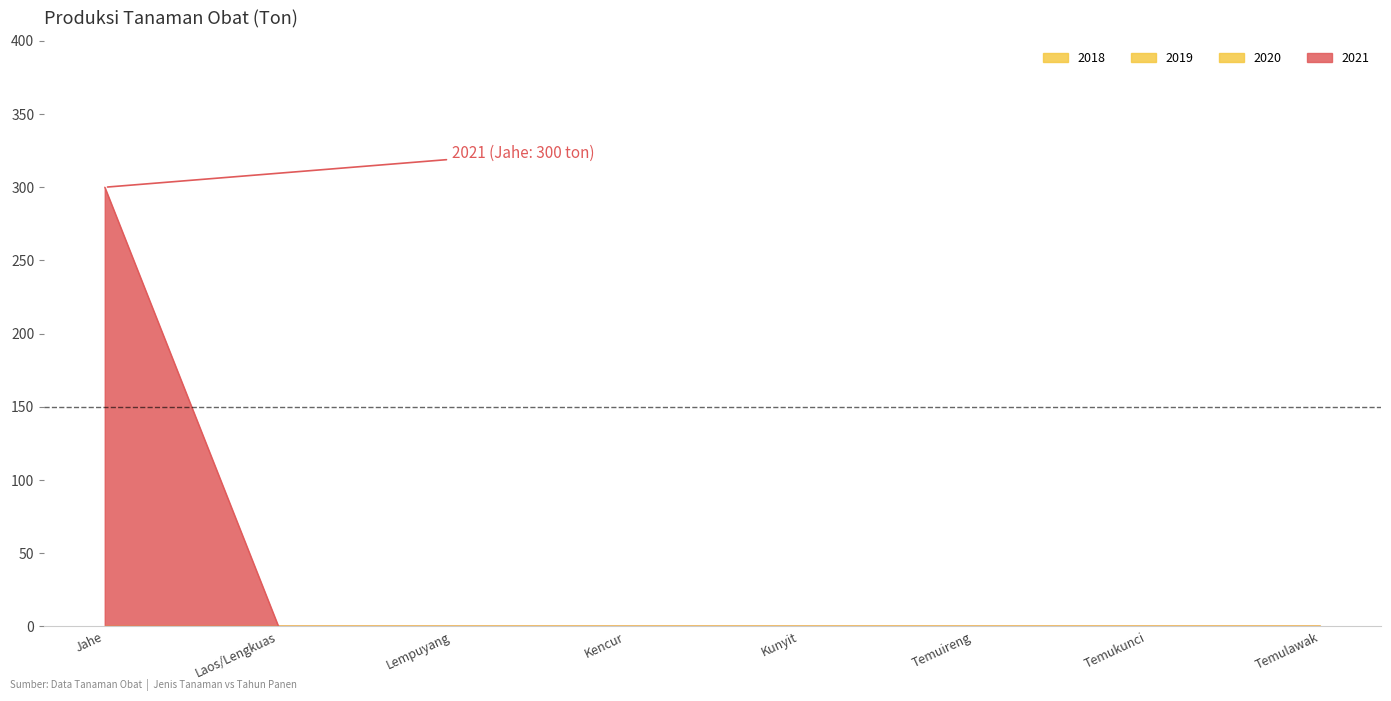

True or false: 2020 and 2021 intersect in this chart.

False